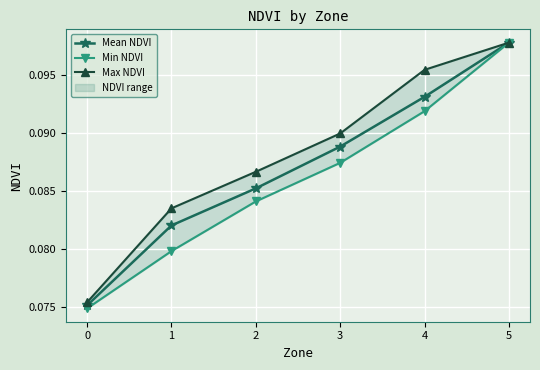

List the series in order of their peak value, lowest first.

Mean NDVI, Min NDVI, Max NDVI